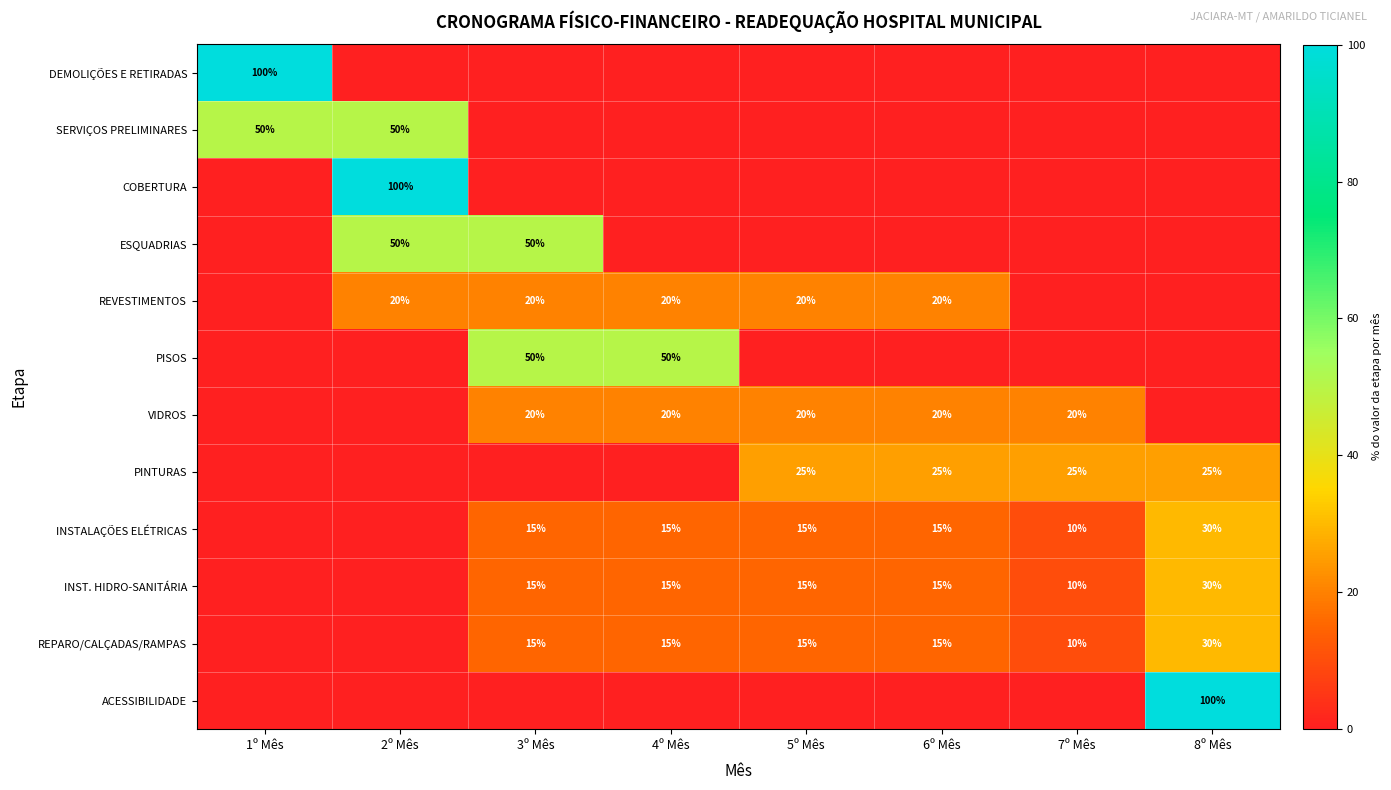

The value of REPARO/CALÇADAS/RAMPAS at 7º Mês is 10. True or false?

True